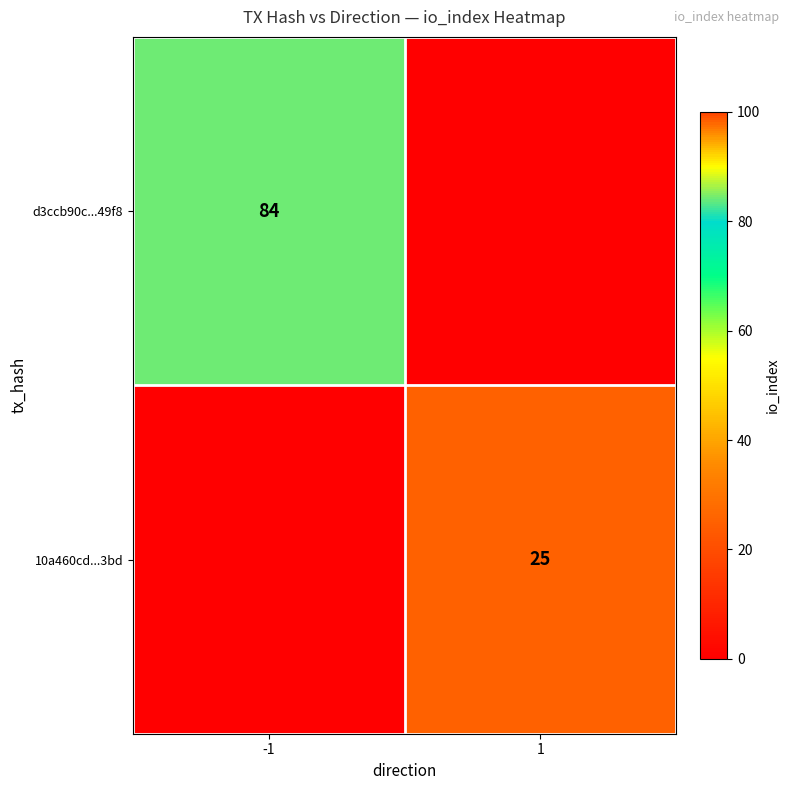

At which category is the sum across all series the highest?

-1